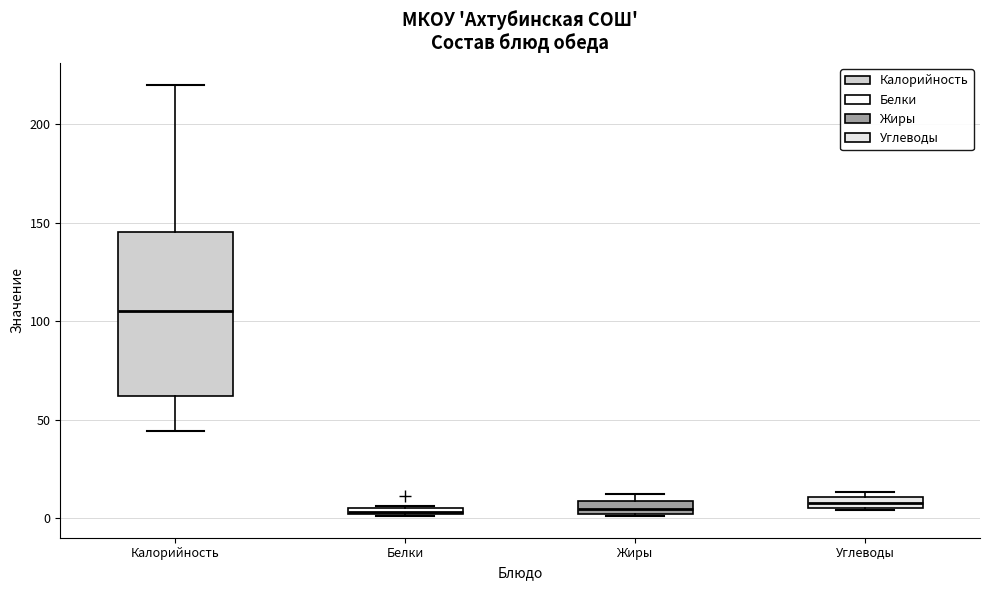

Where does the median line of the box for Жиры sit on the y-axis? The values are not printed on the chart, so give them approximately, as read against the axis.

5